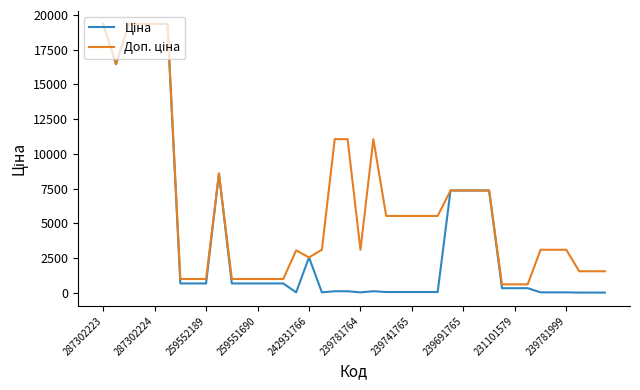

What is the maximum value shown in the chart?

19343.1